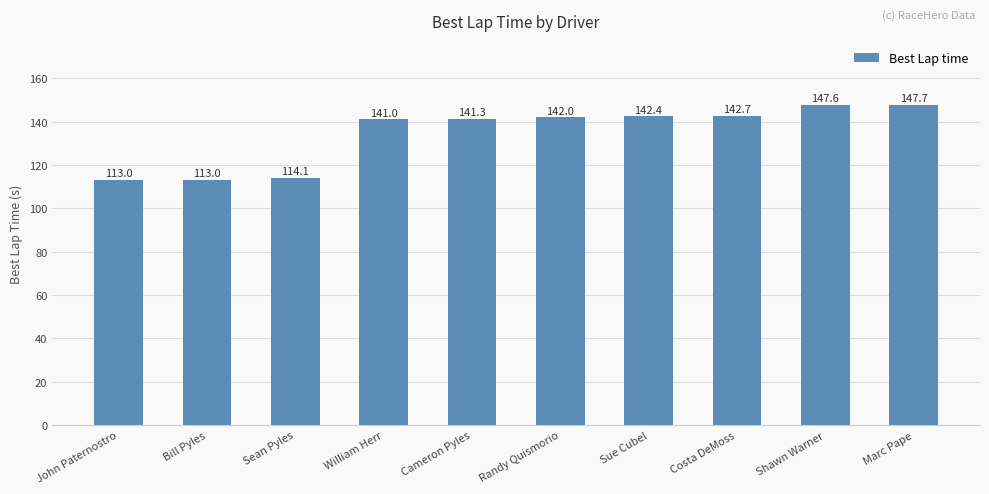

What is the average value?

134.5